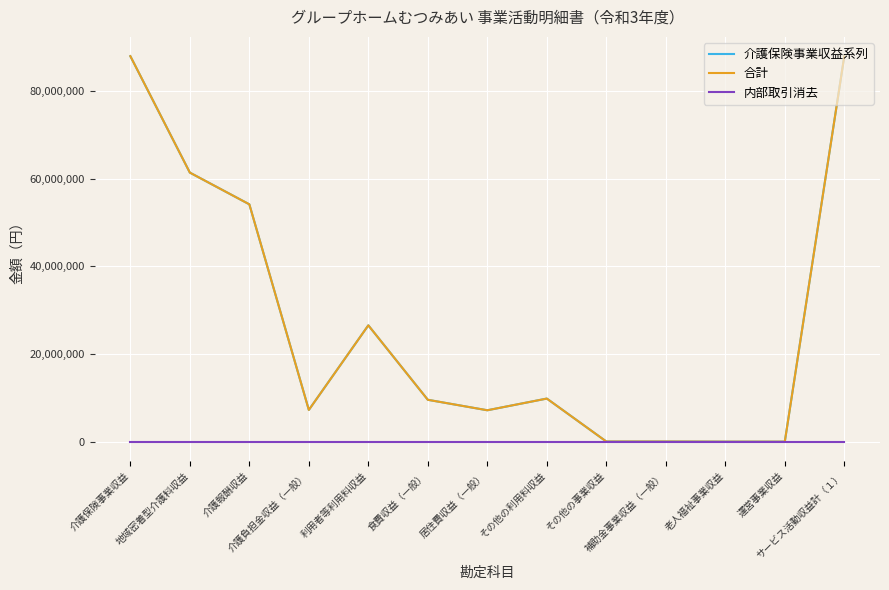

Rank the categories by 合計 value from highest to lowest.

介護保険事業収益, サービス活動収益計（１）, 地域密着型介護料収益, 介護報酬収益, 利用者等利用料収益, その他の利用料収益, 食費収益（一般）, 介護負担金収益（一般）, 居住費収益（一般）, その他の事業収益, 補助金事業収益（一般）, 老人福祉事業収益, 運営事業収益